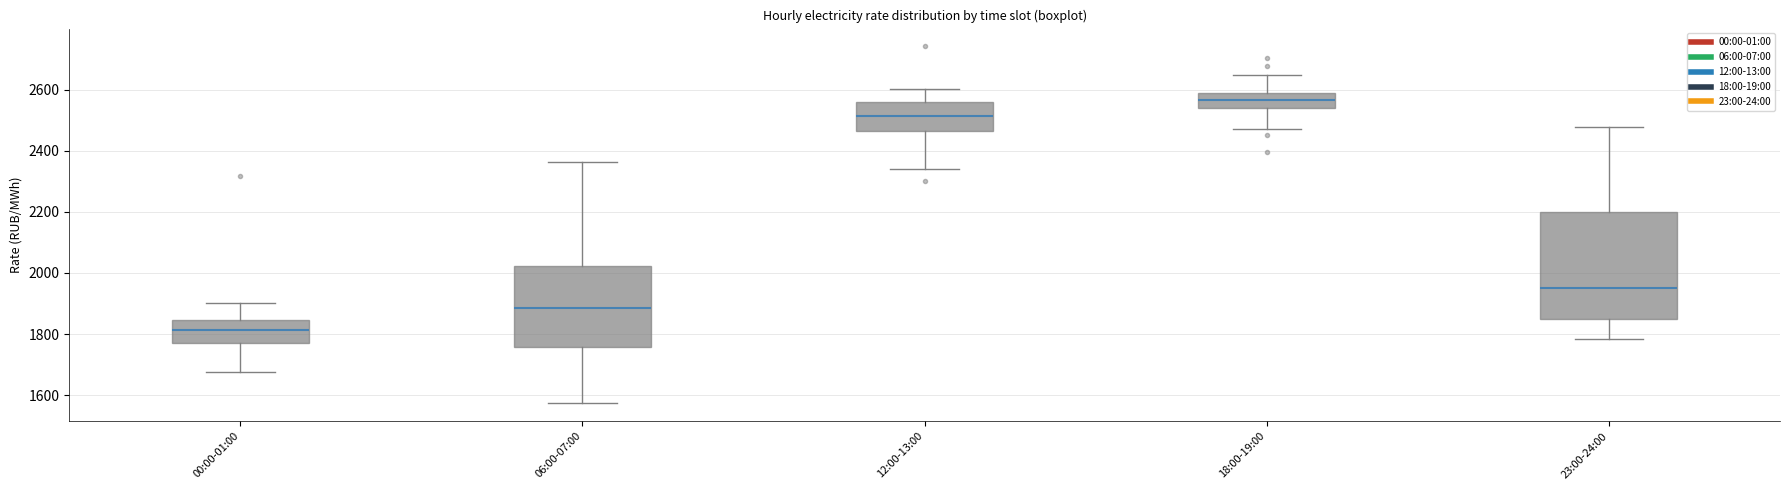

Where is the lower edge of the box for 06:00-07:00 on the y-axis? The values are not printed on the chart, so give them approximately, as read against the axis.

1760